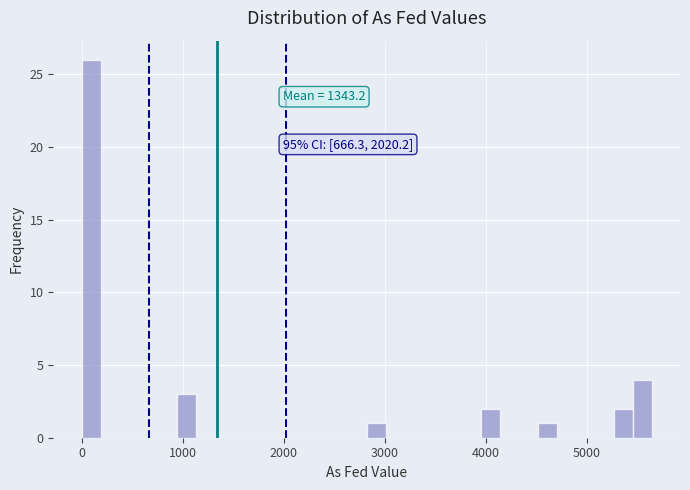

Read against the x-axis, roughly where is the centre of the tallest bar?

100